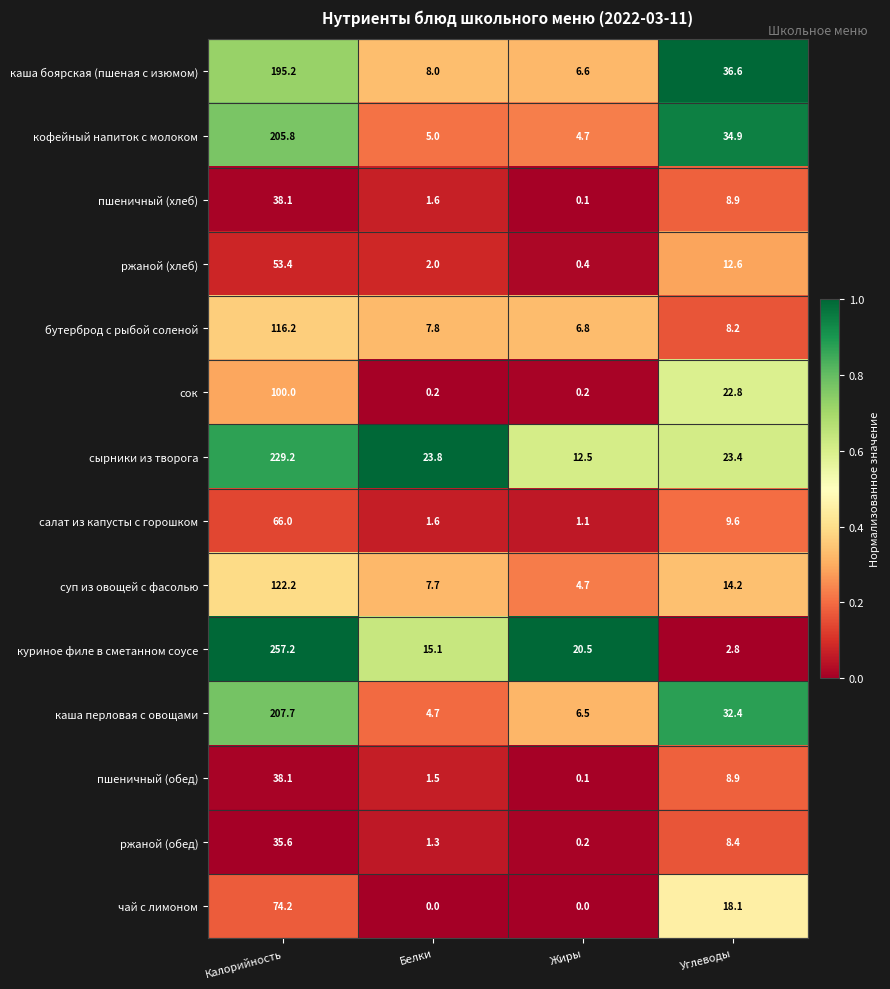

What is the difference between the куриное филе в сметанном соусе values at Белки and Калорийность?

242.1